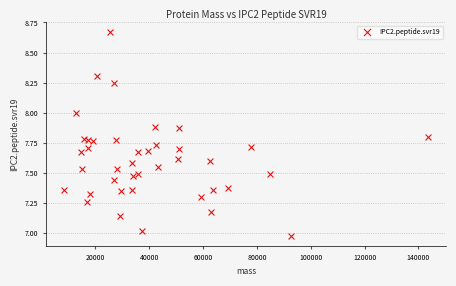

What is the range of Y values (max minus min)?

1.7